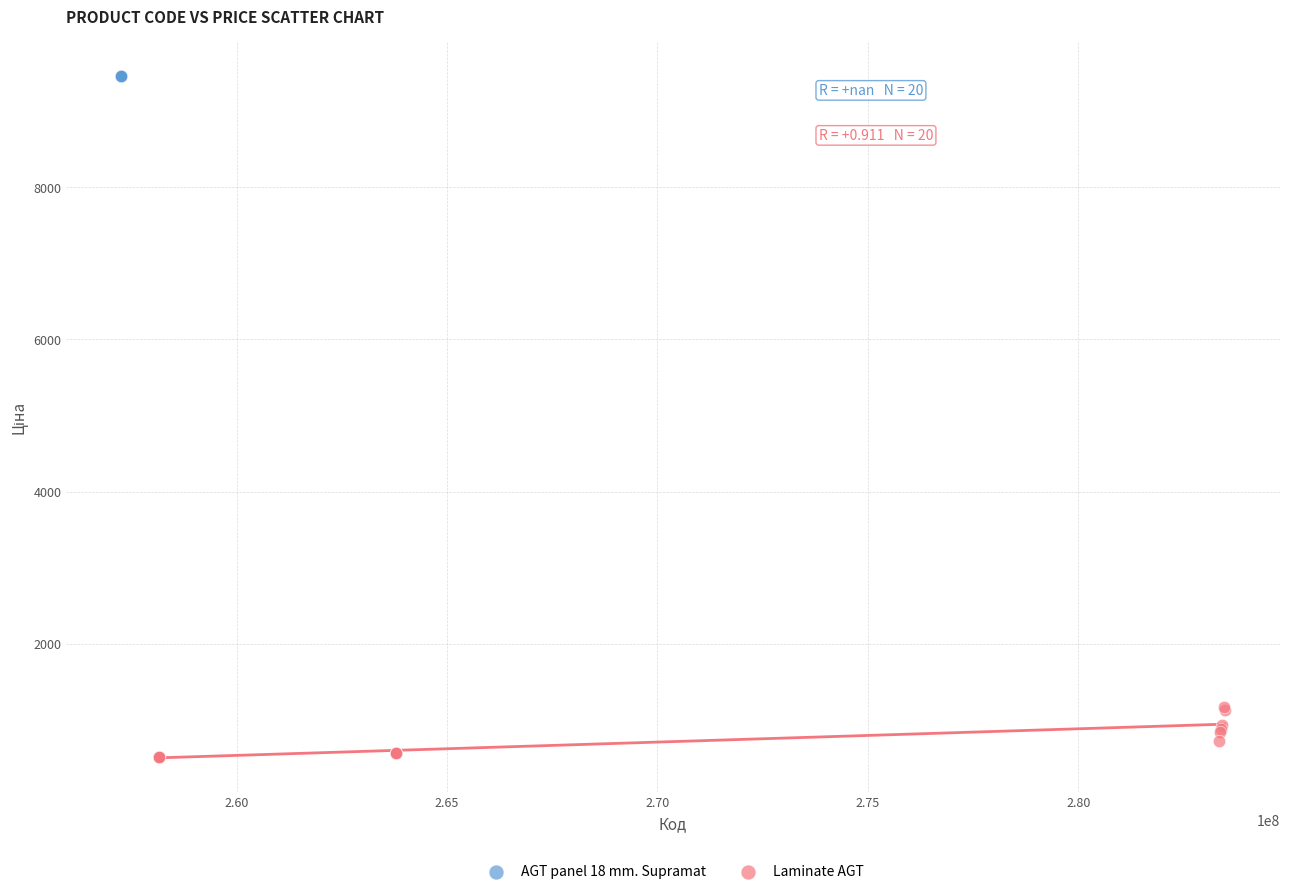

Which series contains the lowest Y value?

Laminate AGT